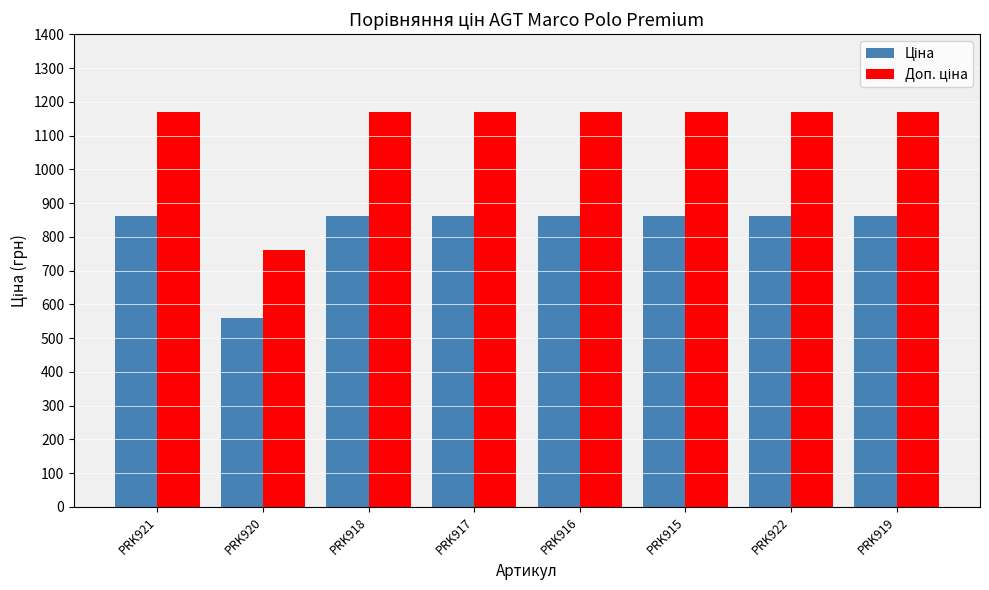

What is the minimum value shown in the chart?

560.8